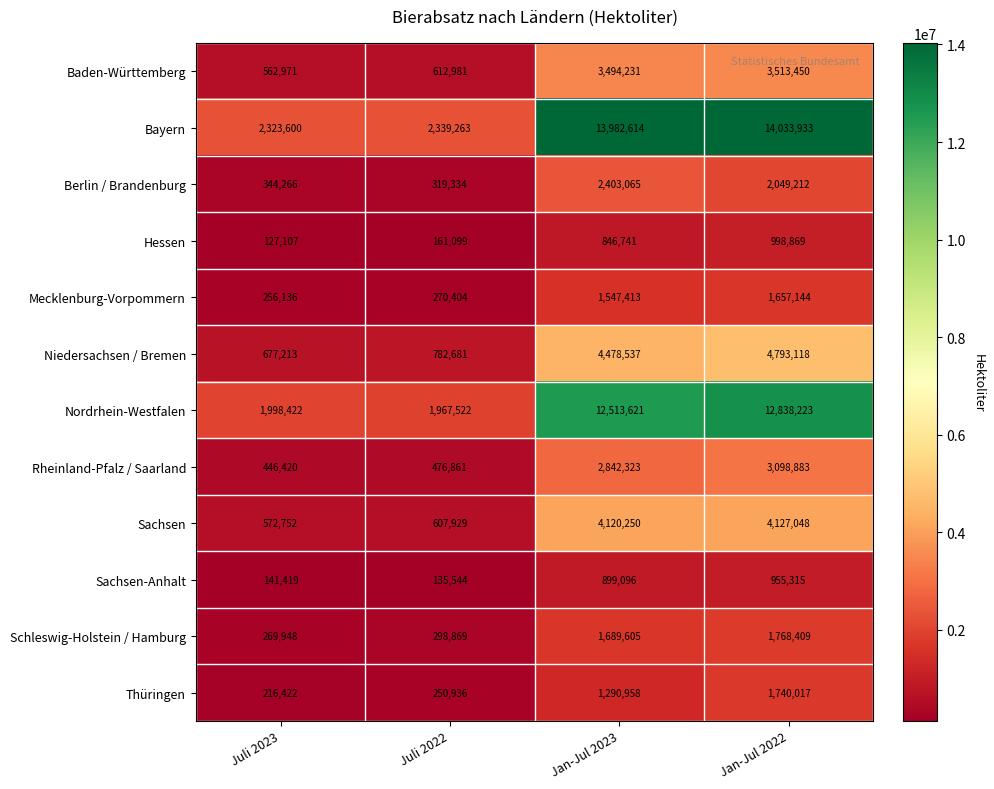

List the series in order of their peak value, lowest first.

Sachsen-Anhalt, Hessen, Mecklenburg-Vorpommern, Thüringen, Schleswig-Holstein / Hamburg, Berlin / Brandenburg, Rheinland-Pfalz / Saarland, Baden-Württemberg, Sachsen, Niedersachsen / Bremen, Nordrhein-Westfalen, Bayern